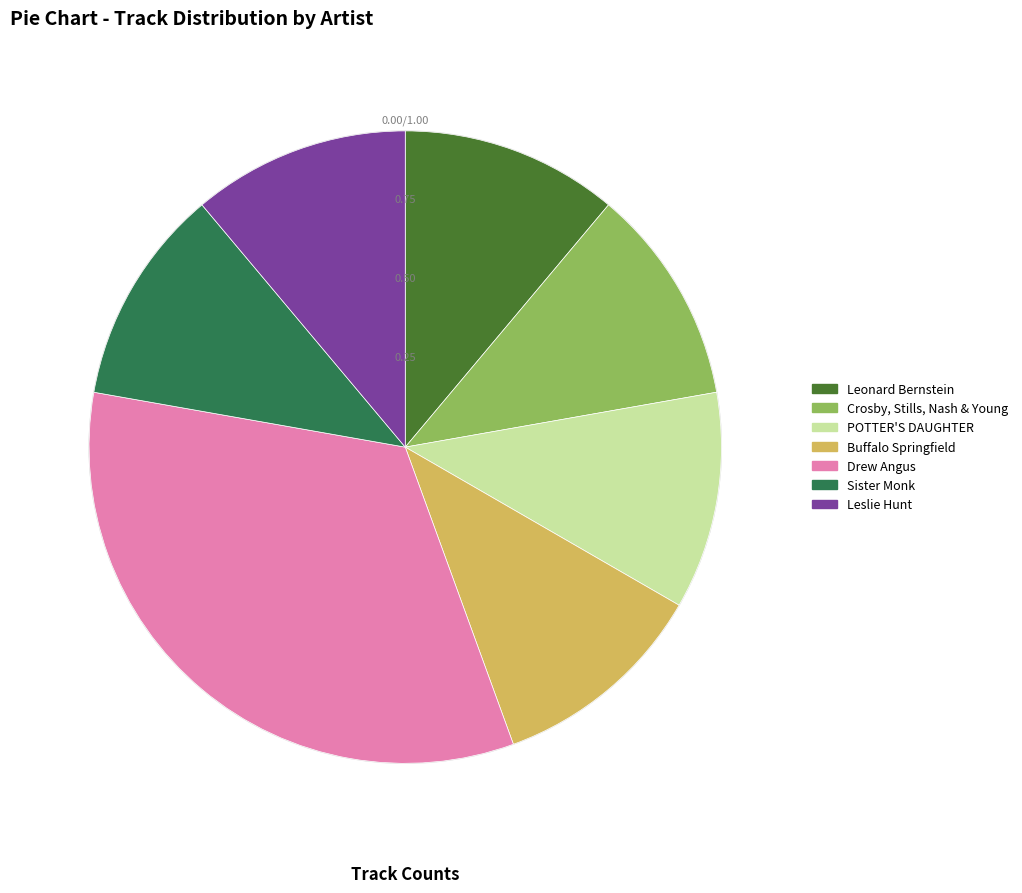

How many segments does this pie chart have?

7